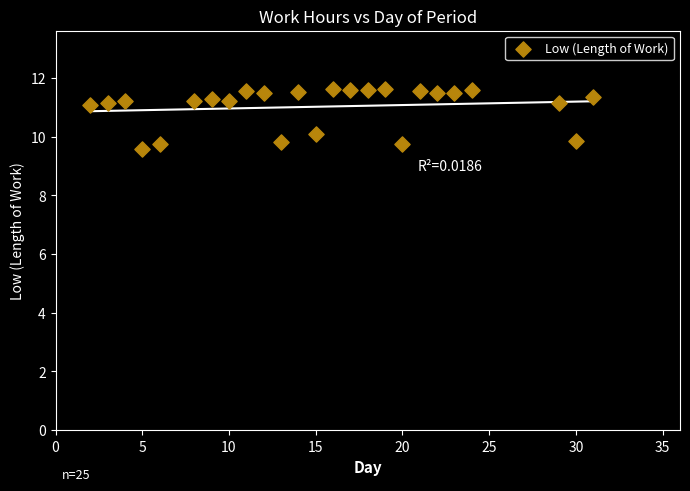

What is the range of Y values (max minus min)?

2.0